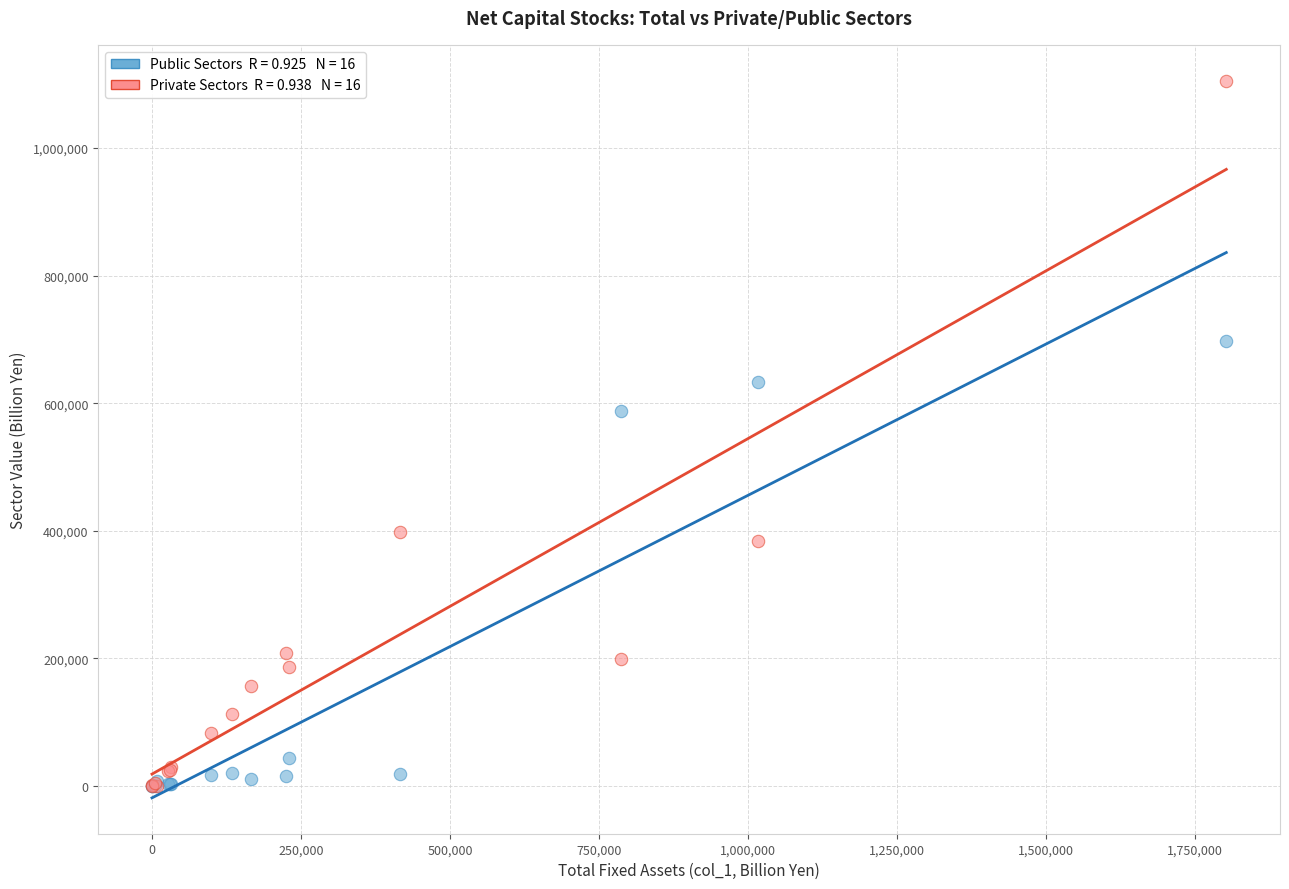

Across all series, what Y value is closest to 552712?

588222.4